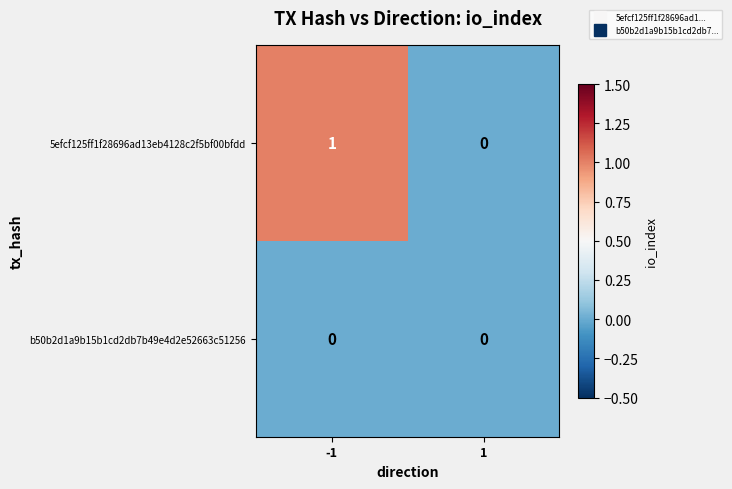

Which series changed the most between -1 and 1?

5efcf125ff1f28696ad13eb4128c2f5bf00bfdd